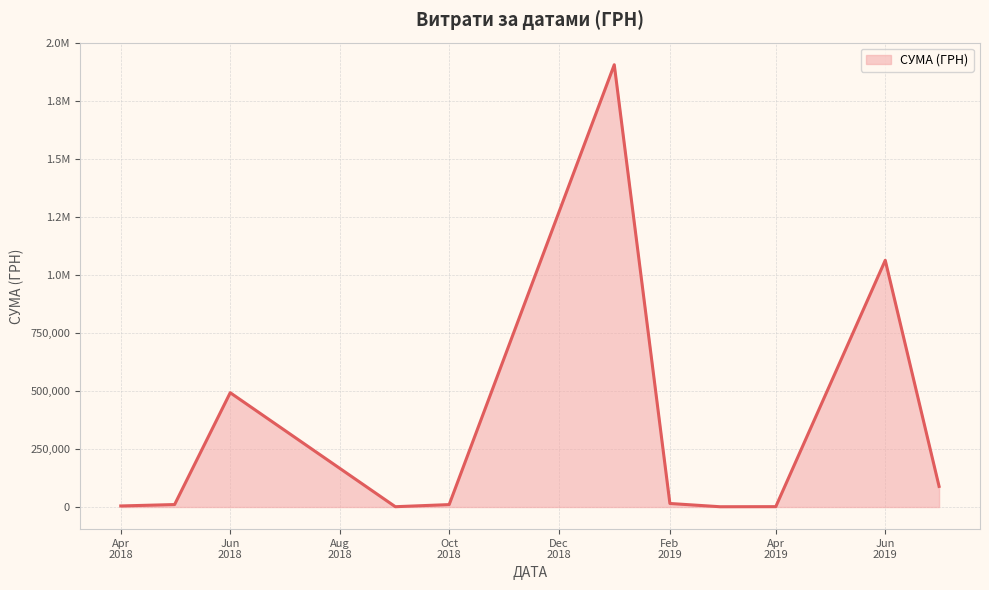

Is this an area chart (filled region under the line)?

Yes